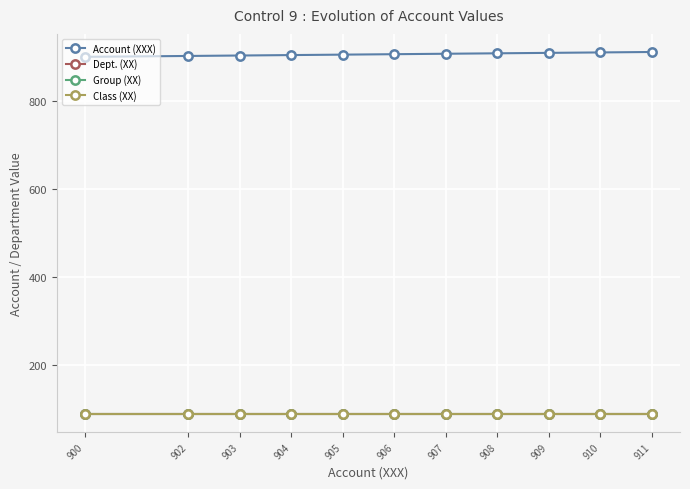

Is it true that Dept. (XX) equals 158 at 902?

False